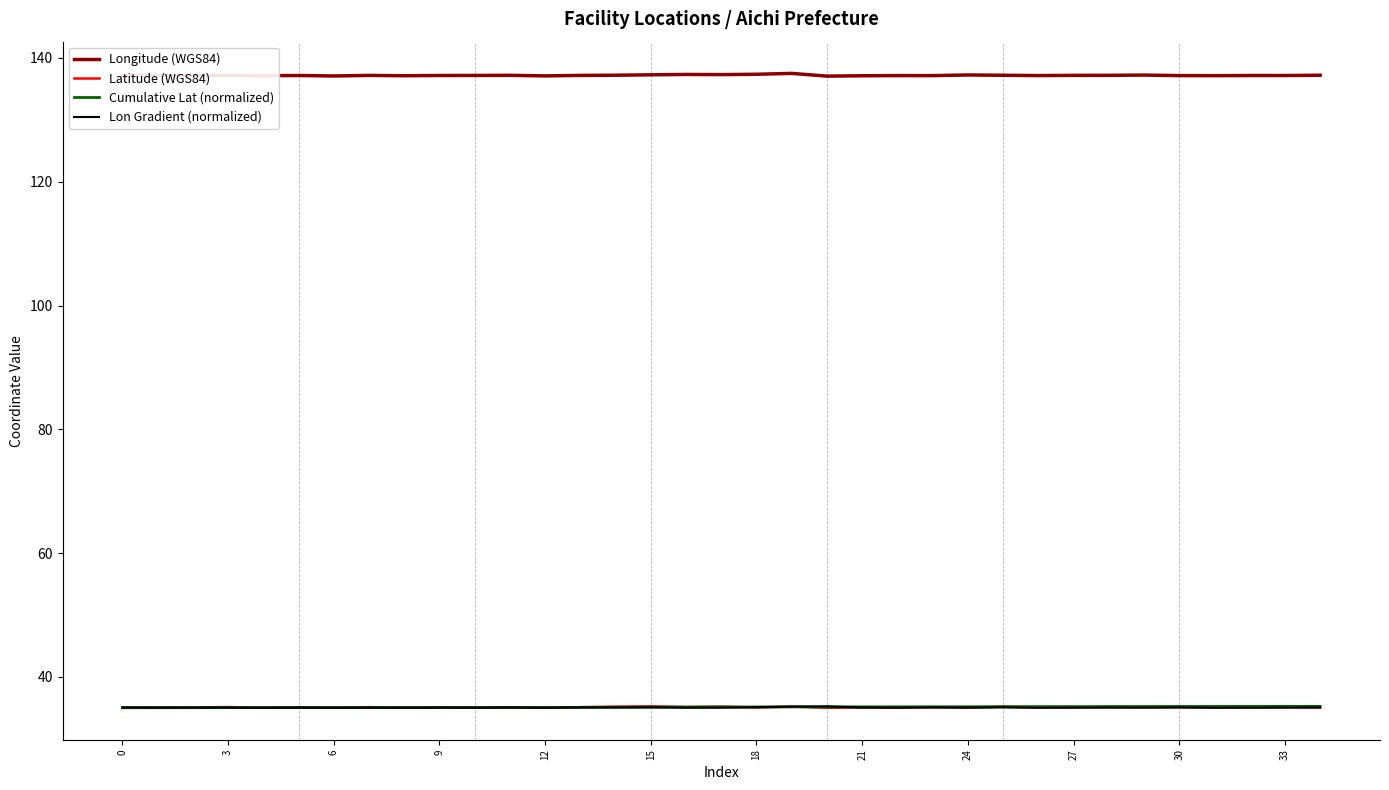

The Cumulative Lat (normalized) series shows 12.7 at 9. True or false?

False